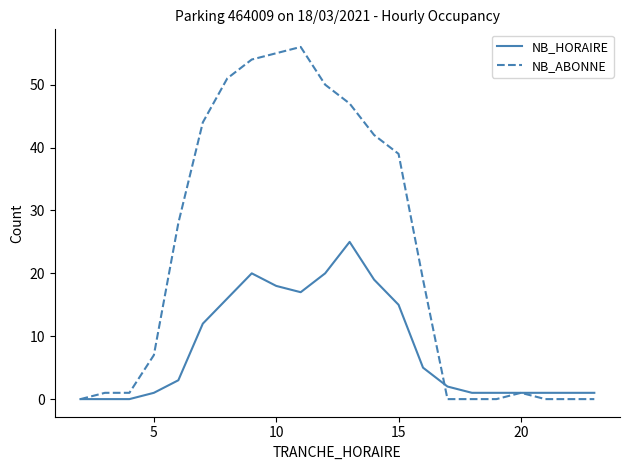

True or false: NB_ABONNE has more than 0 points higher than both neighbors.

True